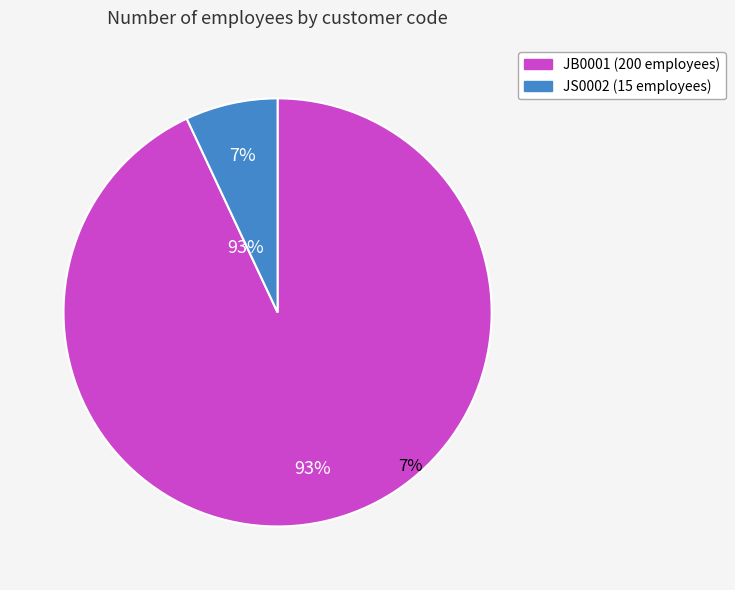

How many slices are in this pie chart?

2